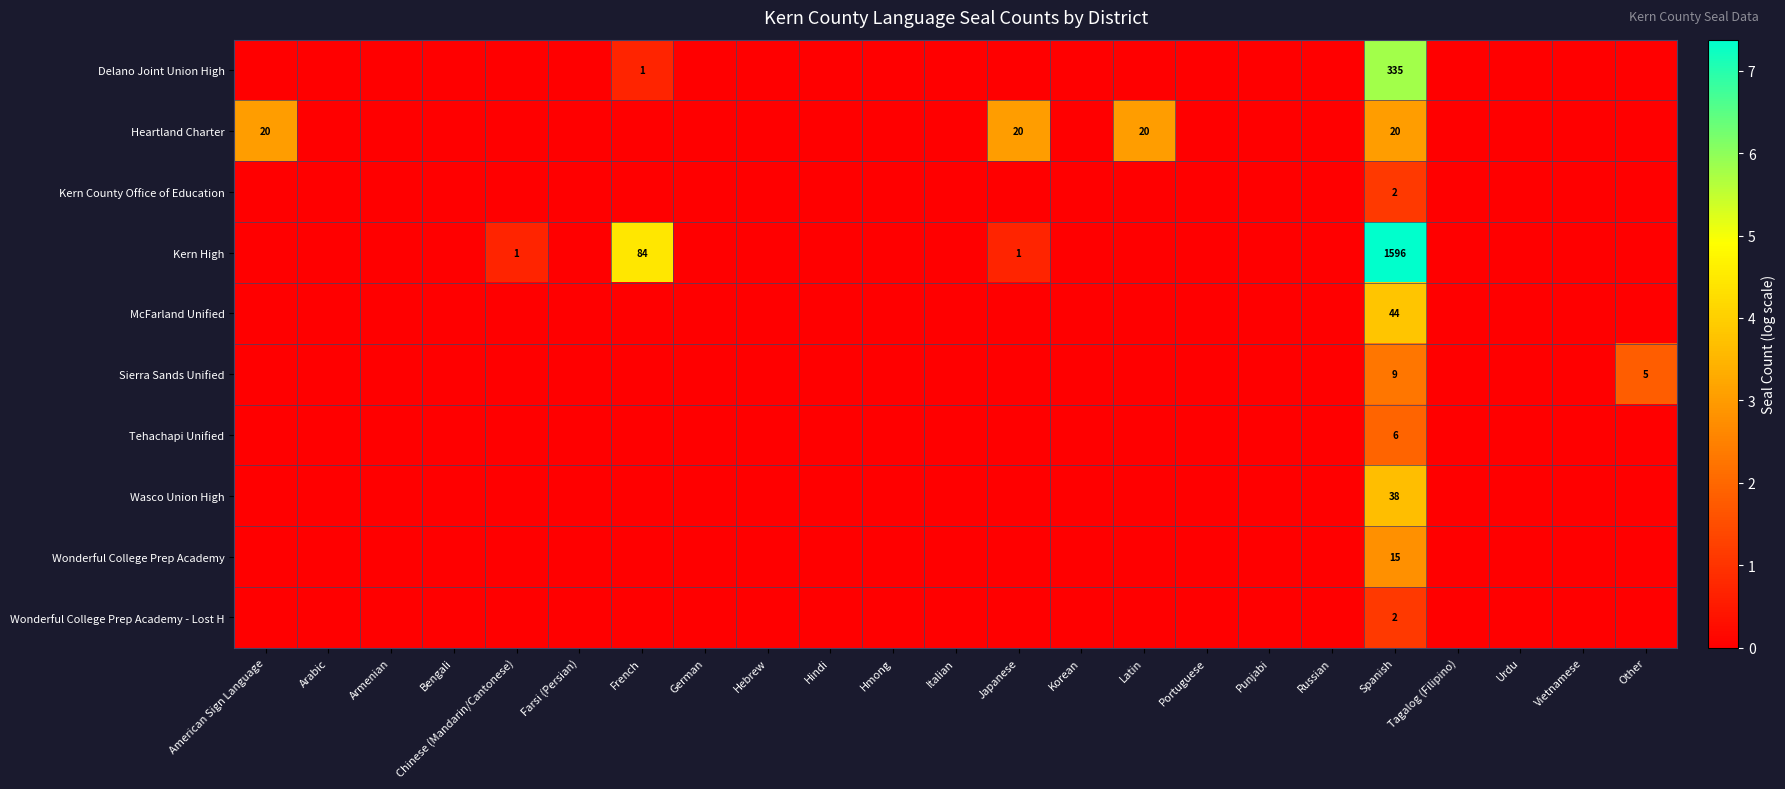

What is the difference between the maximum and minimum values in the McFarland Unified series?

3.8